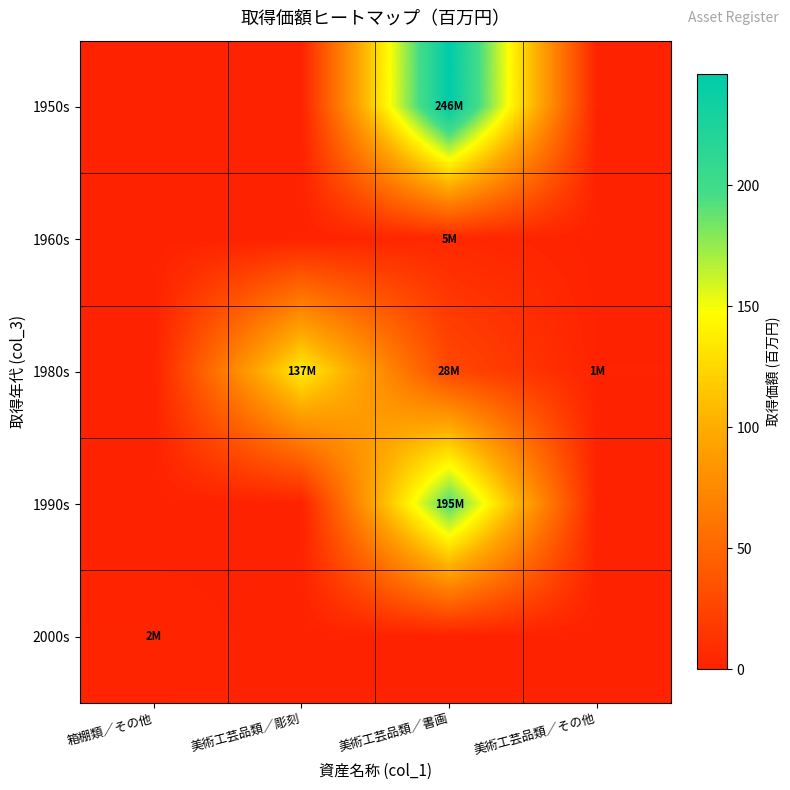

Reading right to left, list all the values displayed in this chart.

1950s: 美術工芸品類／その他=0.0	美術工芸品類／書画=246.0	美術工芸品類／彫刻=0.0	箱棚類／その他=0.0
1960s: 美術工芸品類／その他=0.0	美術工芸品類／書画=5.0	美術工芸品類／彫刻=0.0	箱棚類／その他=0.0
1980s: 美術工芸品類／その他=1.0	美術工芸品類／書画=28.0	美術工芸品類／彫刻=137.0	箱棚類／その他=0.0
1990s: 美術工芸品類／その他=0.0	美術工芸品類／書画=194.9	美術工芸品類／彫刻=0.0	箱棚類／その他=0.0
2000s: 美術工芸品類／その他=0.0	美術工芸品類／書画=0.0	美術工芸品類／彫刻=0.0	箱棚類／その他=2.1